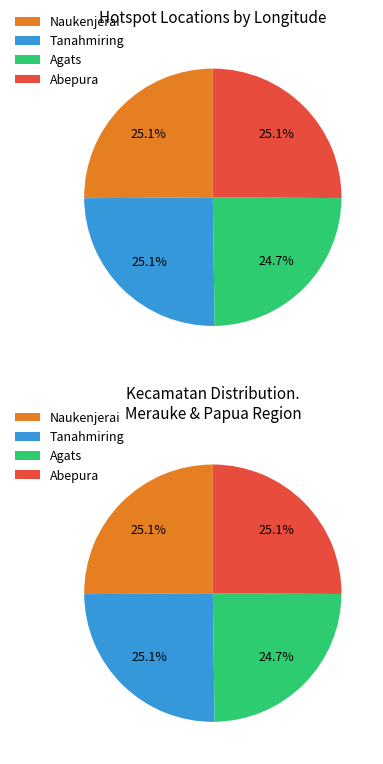

Does Tanahmiring represent more than half of the total?

No